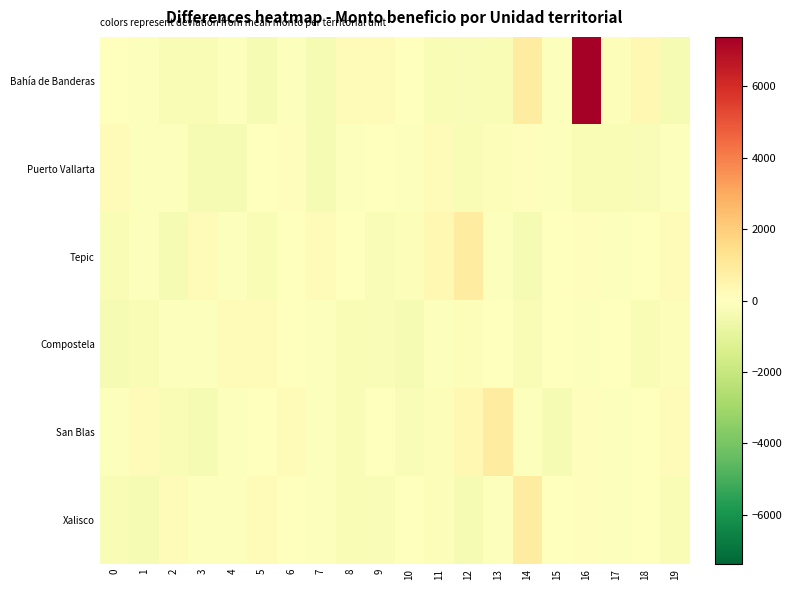

What is the difference between the highest and lowest values at 0?

465.2